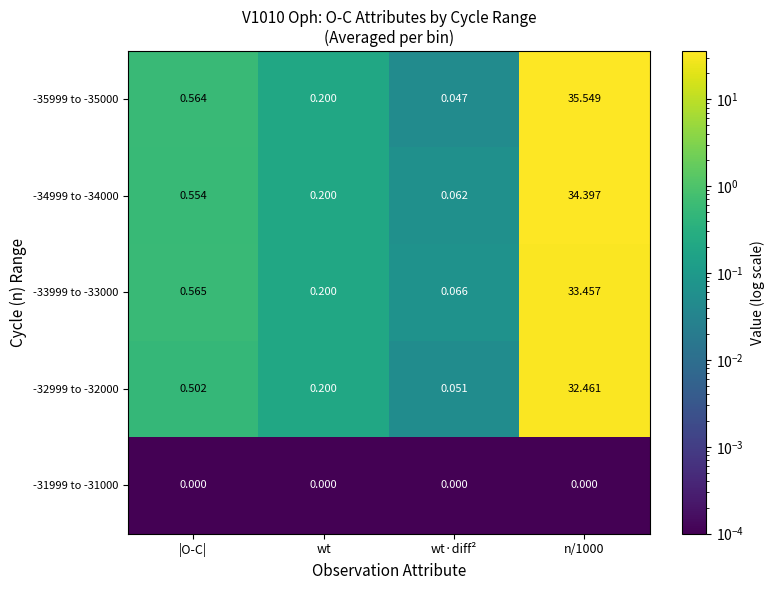

Which category has the lowest value in the -33999 to -33000 series?

wt·diff²